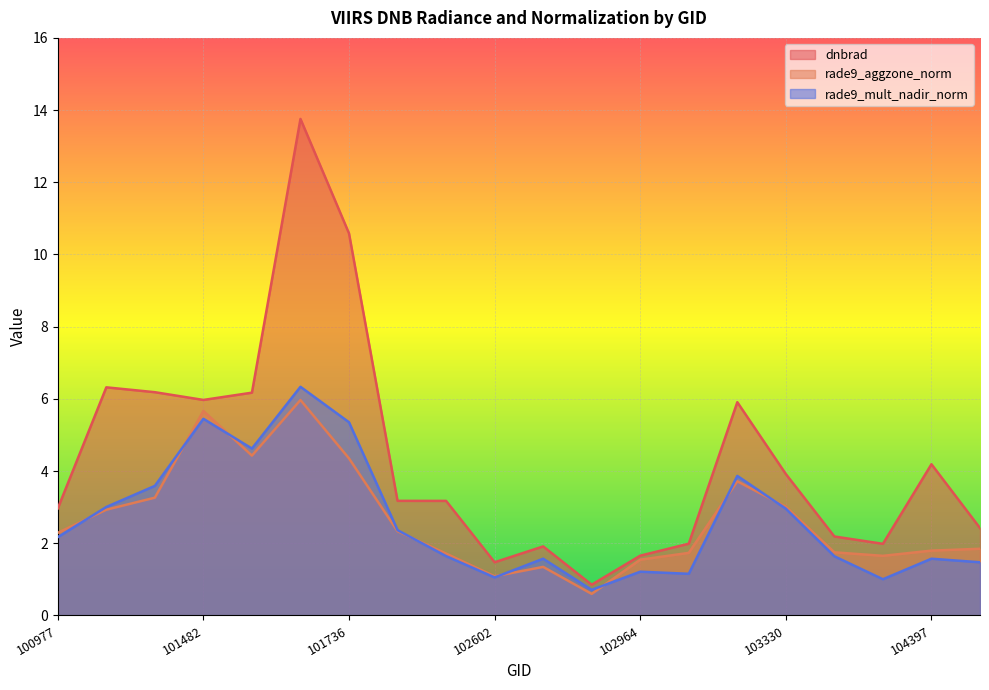

What is the difference between the second highest and minimum values in the rade9_mult_nadir_norm series?

4.7